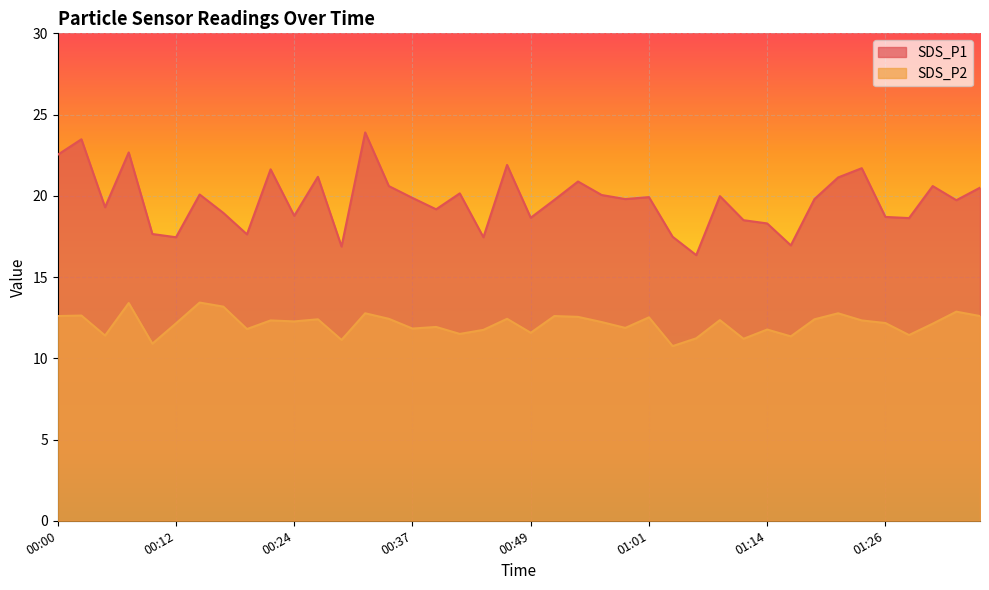

What is the label of the 37th point from the right?

00:07